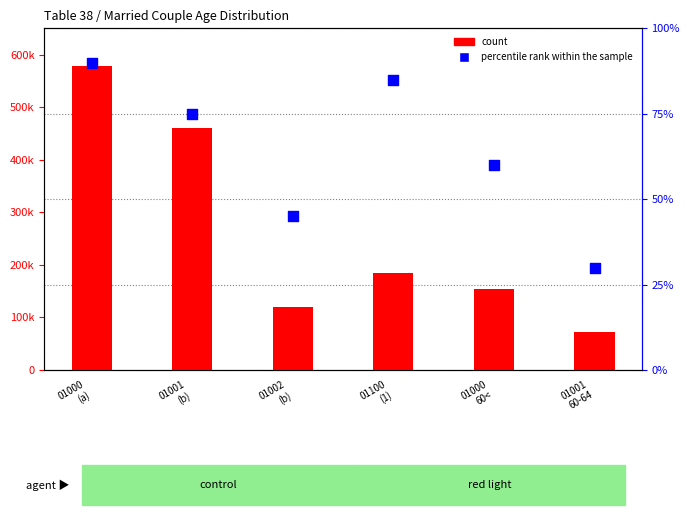

At which category is the sum across all series the highest?

01000
(a)